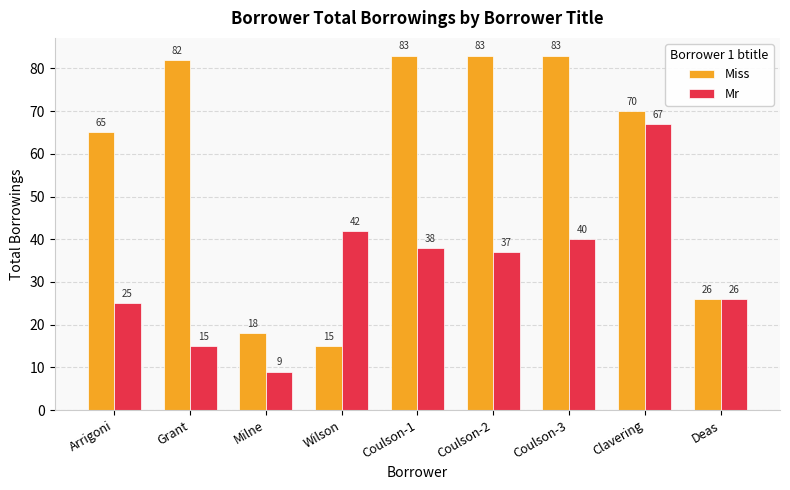

Reading right to left, transcribe all the data shown in this chart.

Miss: 26	70	83	83	83	15	18	82	65
Mr: 26	67	40	37	38	42	9	15	25